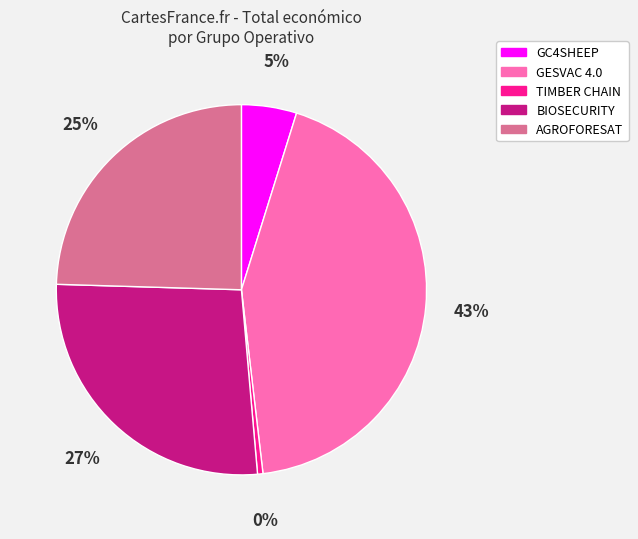

Between TIMBER CHAIN and BIOSECURITY, which is larger?

BIOSECURITY